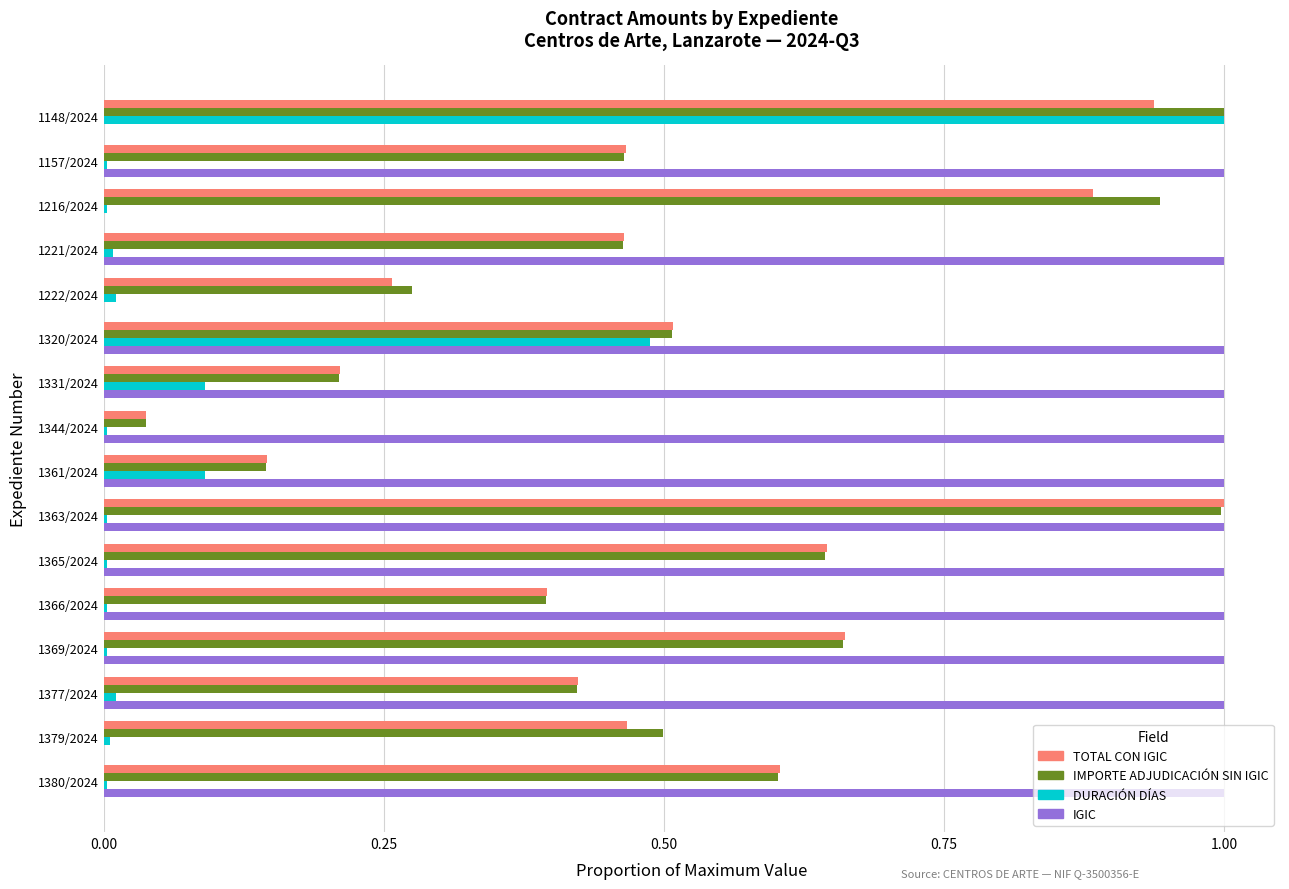

Which series changed the most between 1331/2024 and 1366/2024?

TOTAL CON IGIC